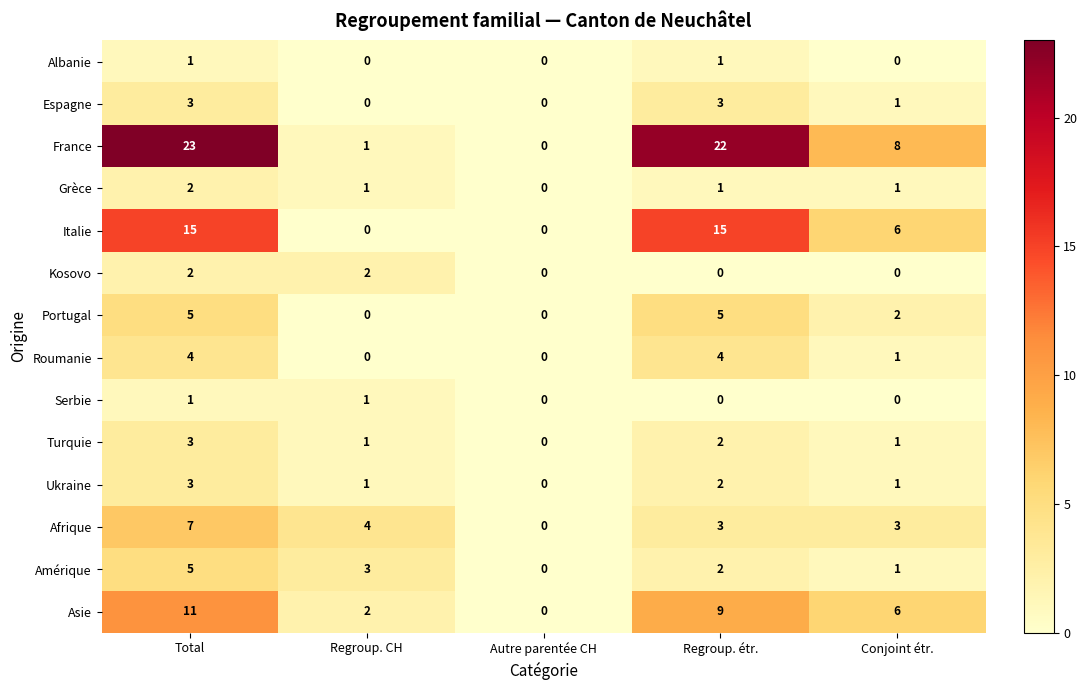

What is the sum of all Amérique values?

11